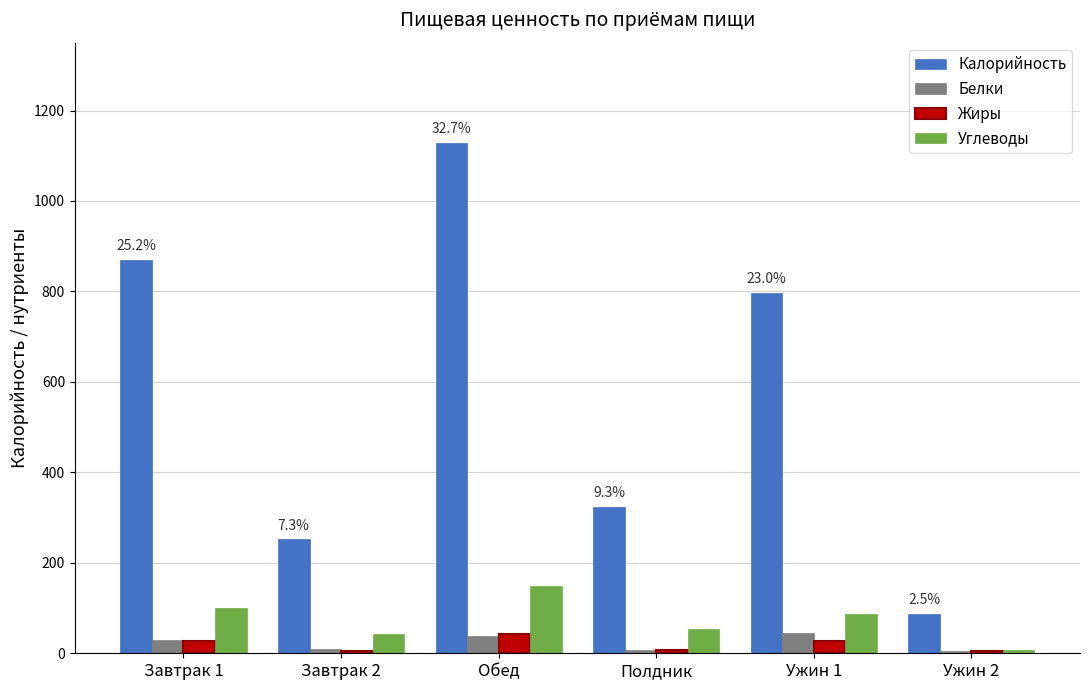

What is the sum of all Белки values?

135.0